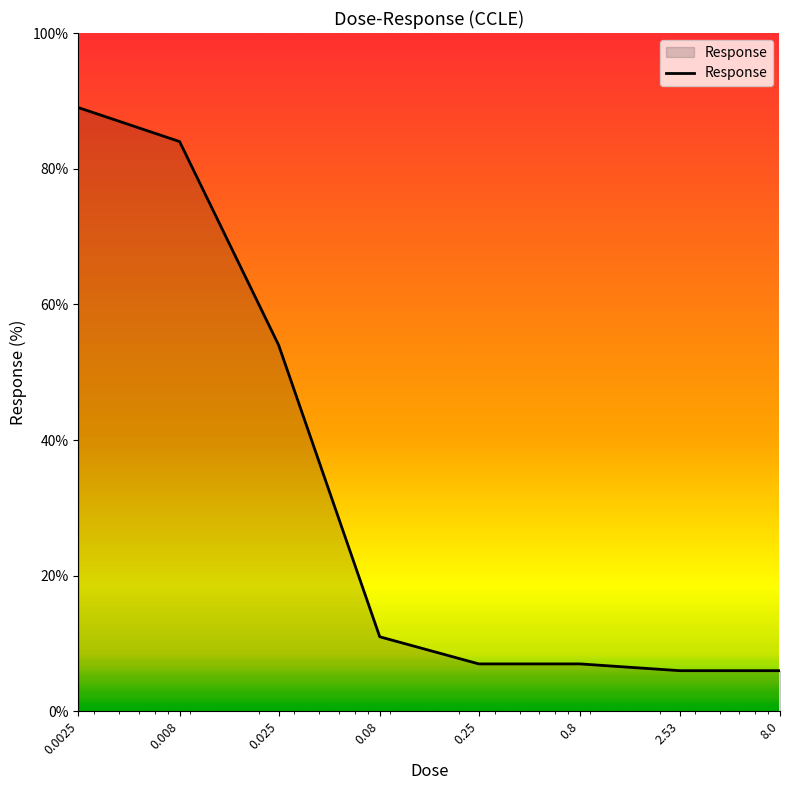

Reading left to right, what are all the values shown in this chart?

89	84	54	11	7	7	6	6